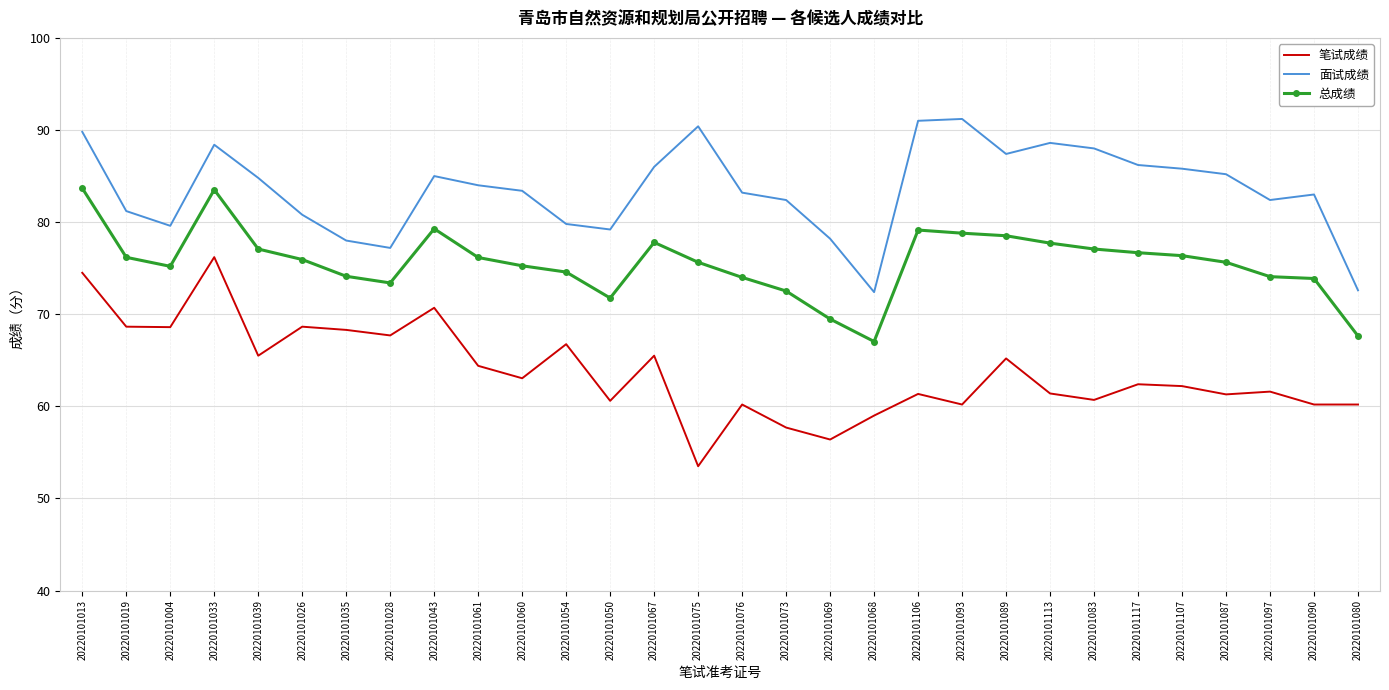

Which series has the largest total across all categories?

面试成绩